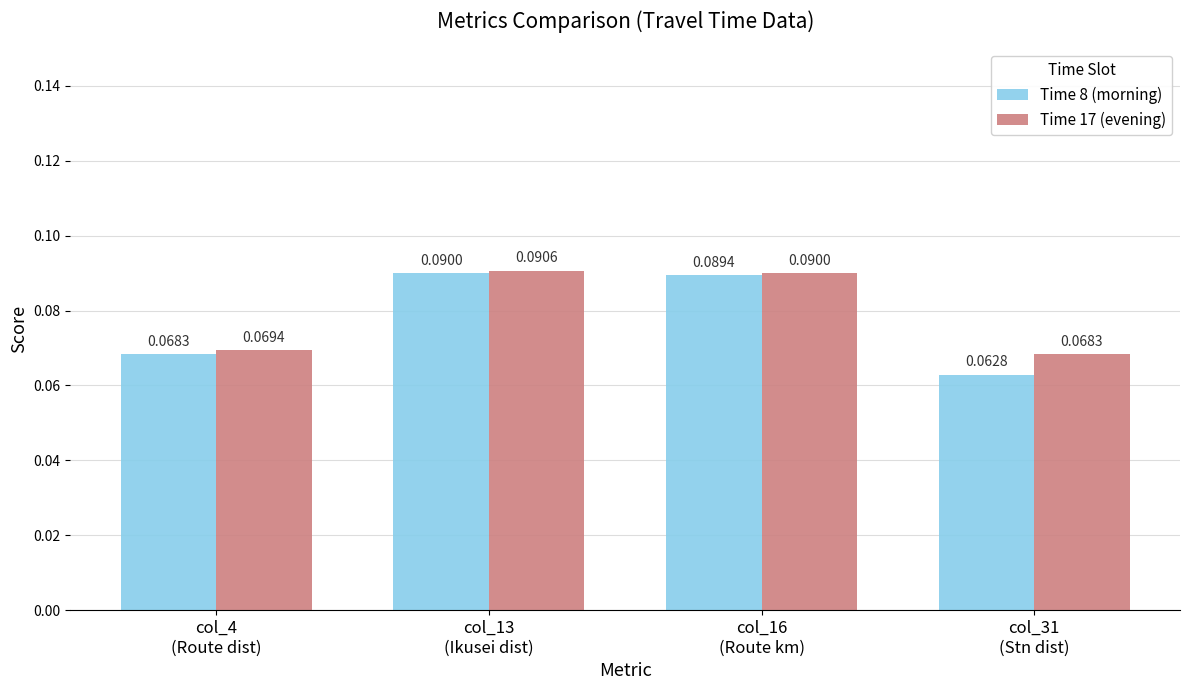

How many bars are there in total?

8